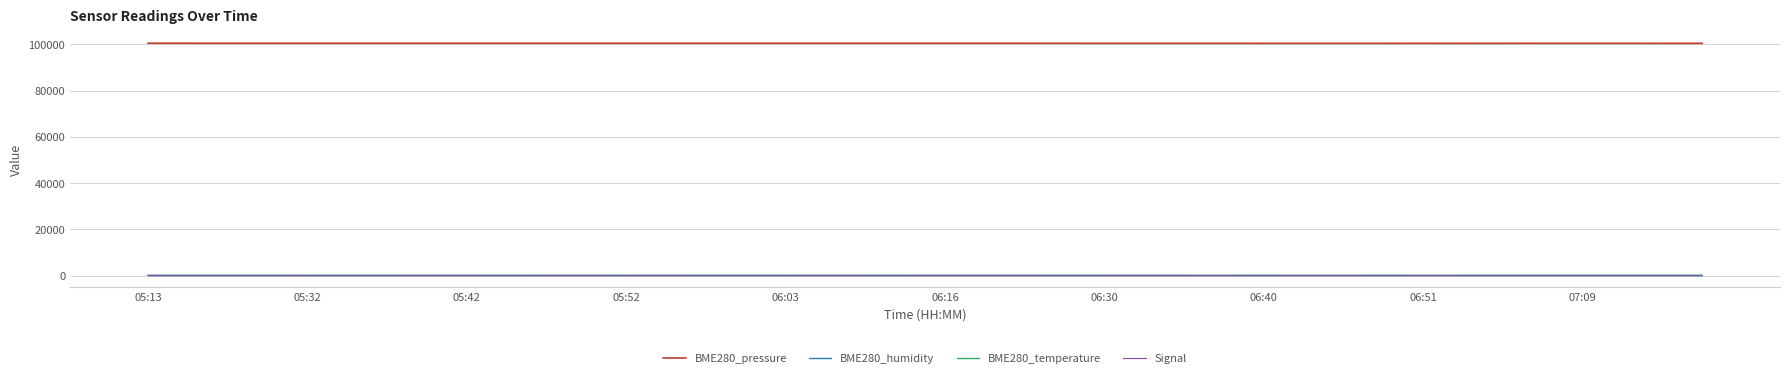

Which series has the largest total across all categories?

BME280_pressure